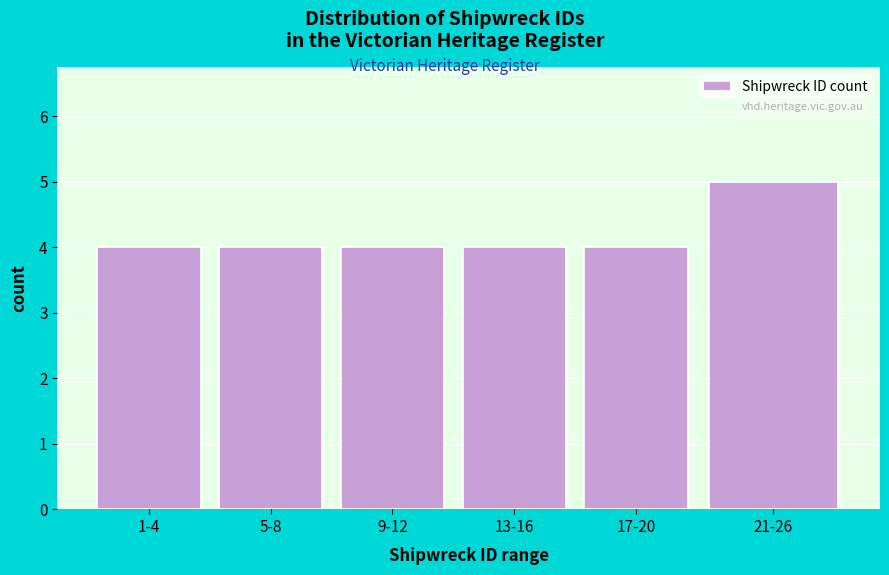

Reading right to left, what are all the values shown in this chart?

21-26=5	17-20=4	13-16=4	9-12=4	5-8=4	1-4=4